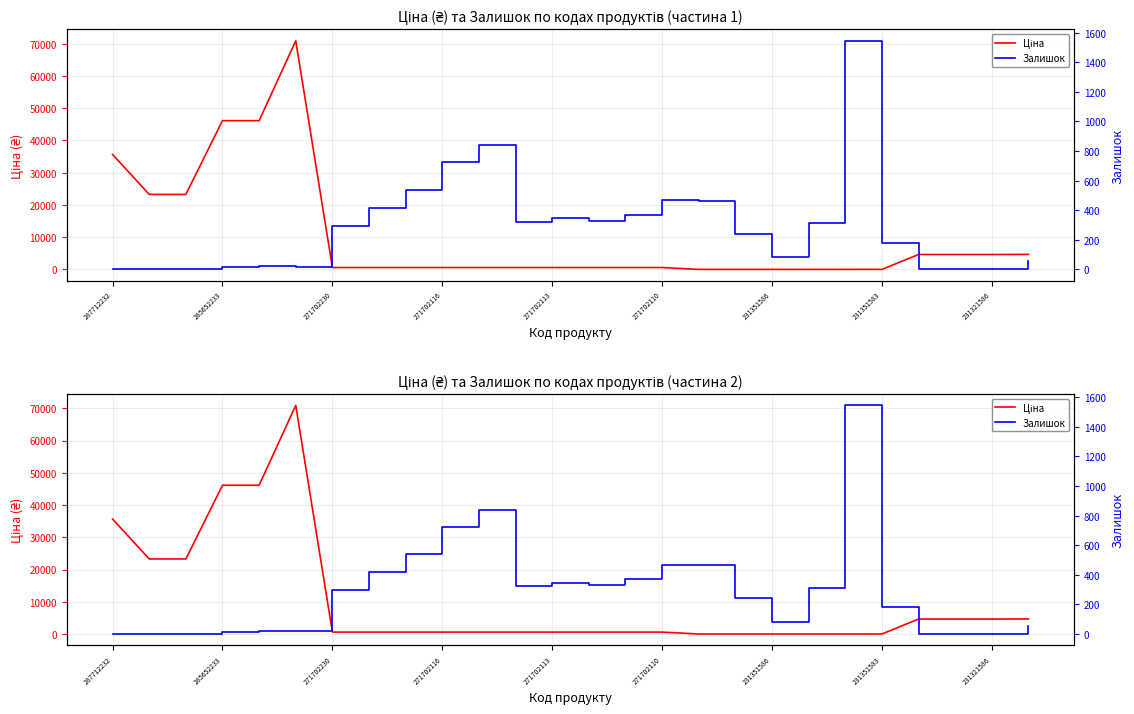

What is the difference between the maximum and minimum values in the Залишок series?

1545.0